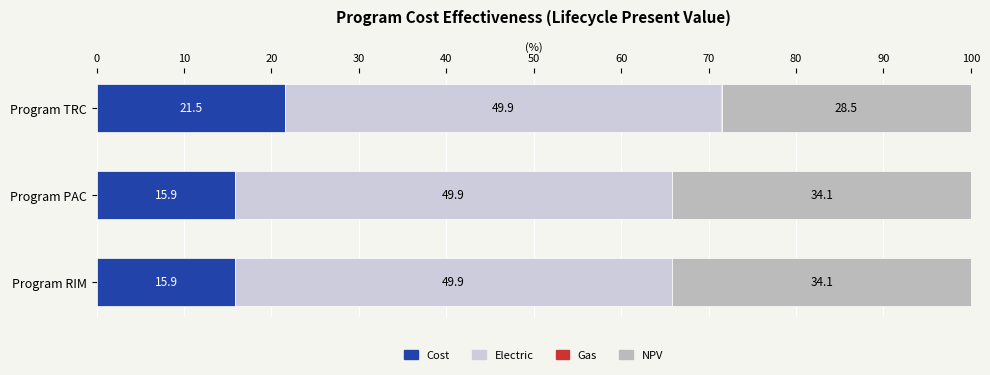

What is the sum of all Cost values?

53.3